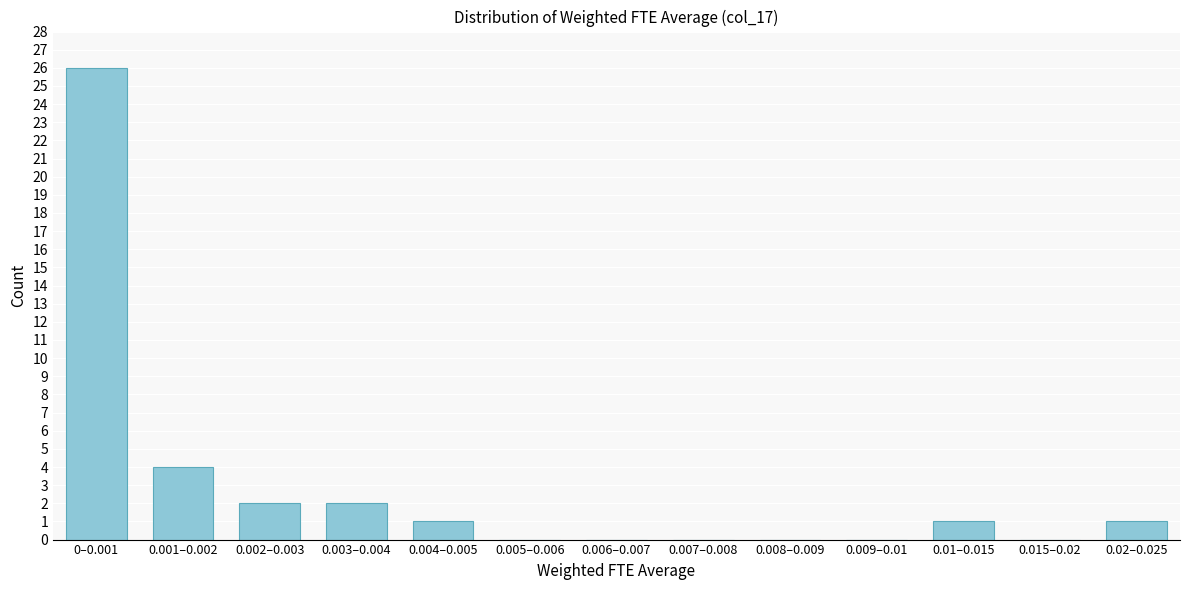

Reading left to right, transcribe all the data shown in this chart.

0–0.001=26	0.001–0.002=4	0.002–0.003=2	0.003–0.004=2	0.004–0.005=1	0.005–0.006=0	0.006–0.007=0	0.007–0.008=0	0.008–0.009=0	0.009–0.01=0	0.01–0.015=1	0.015–0.02=0	0.02–0.025=1